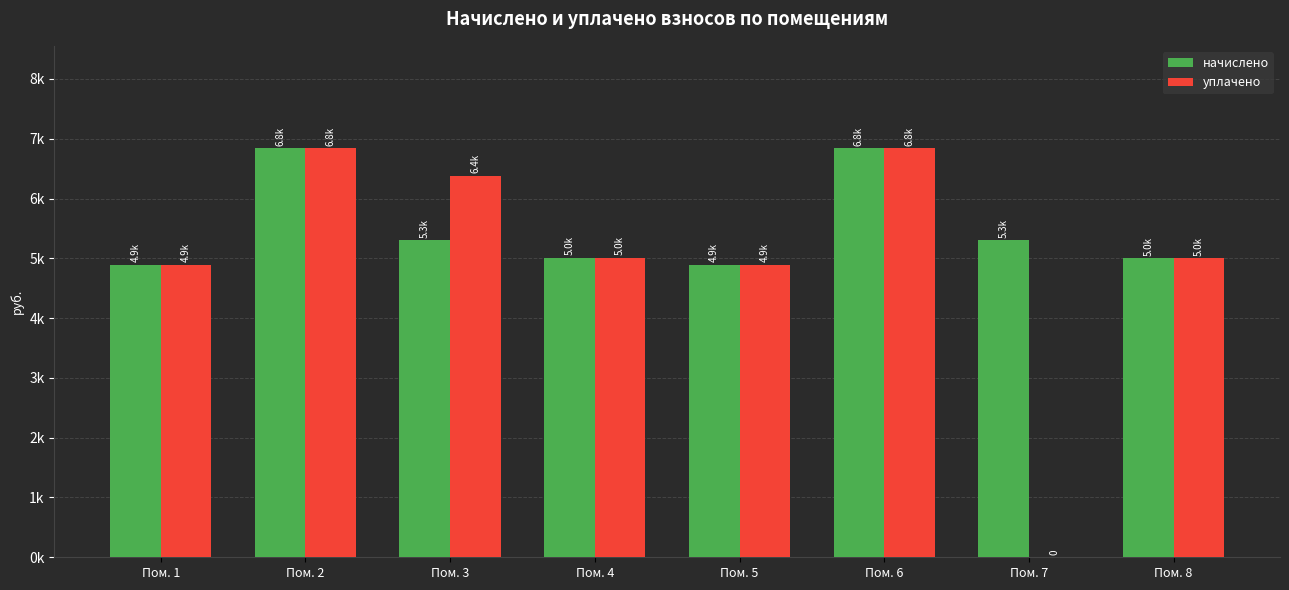

What is the difference between the second highest and minimum values in the уплачено series?

6842.9